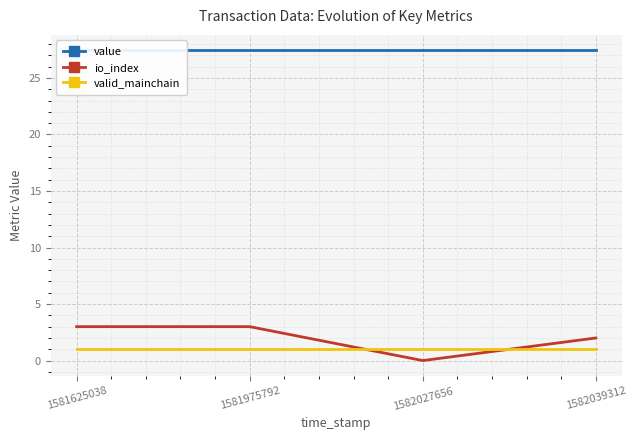

True or false: value and io_index cross at least once.

False